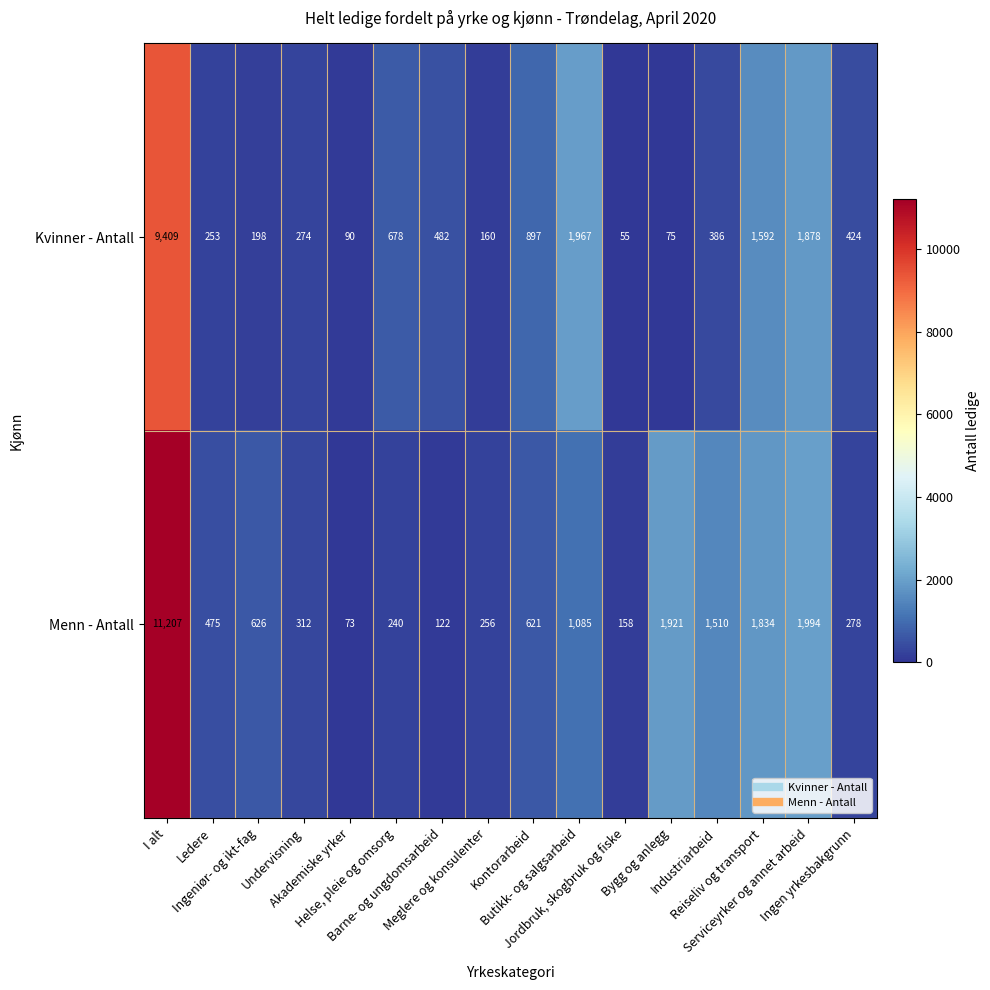

Which series has the largest total across all categories?

Menn - Antall